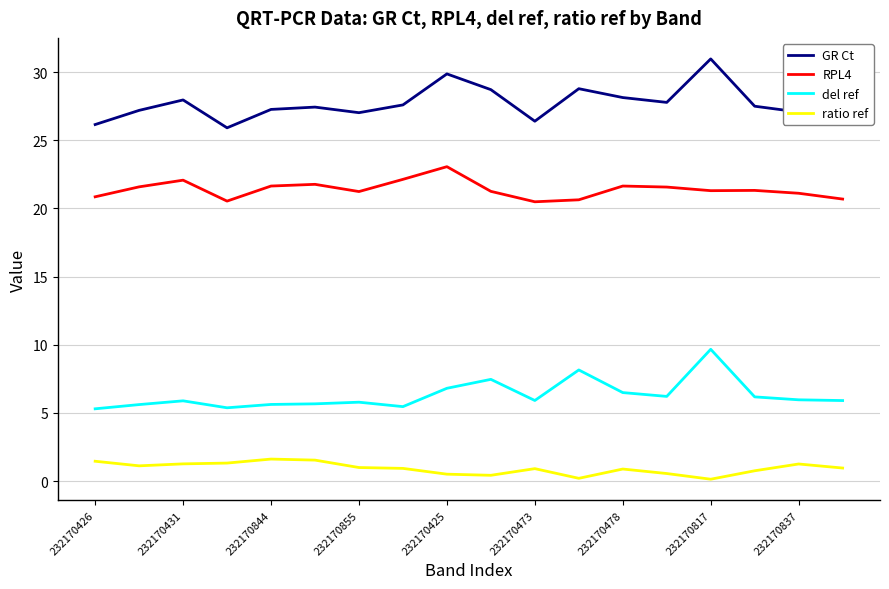

Rank the series by their average value, from highest to lowest.

GR Ct, RPL4, del ref, ratio ref